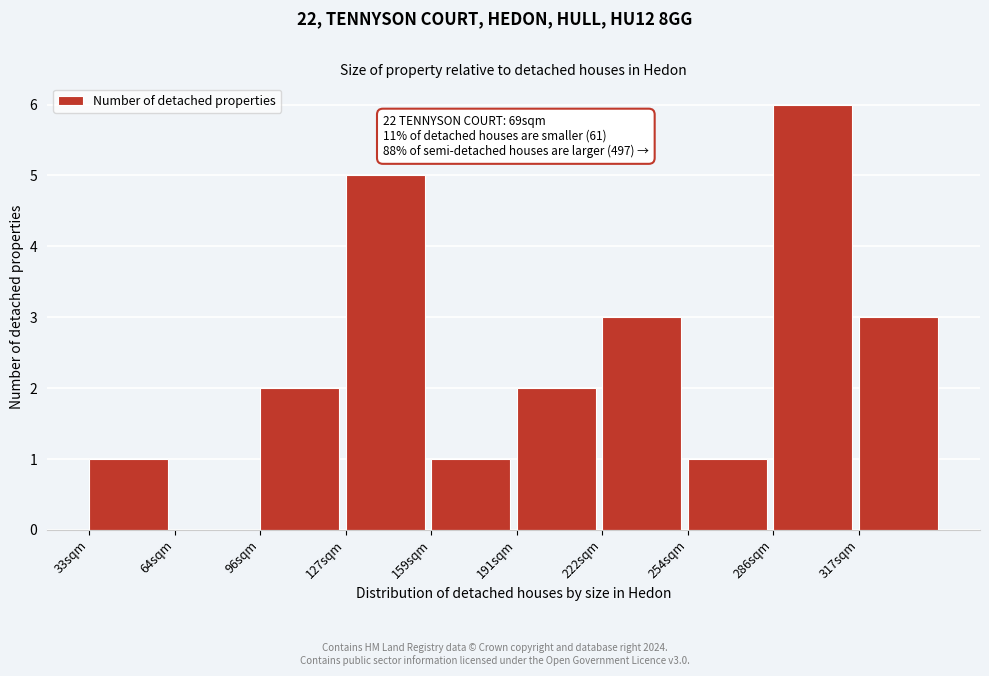

Reading left to right, extract all data points from this chart.

33sqm=1	64sqm=0	96sqm=2	127sqm=5	159sqm=1	191sqm=2	222sqm=3	254sqm=1	286sqm=6	317sqm=3